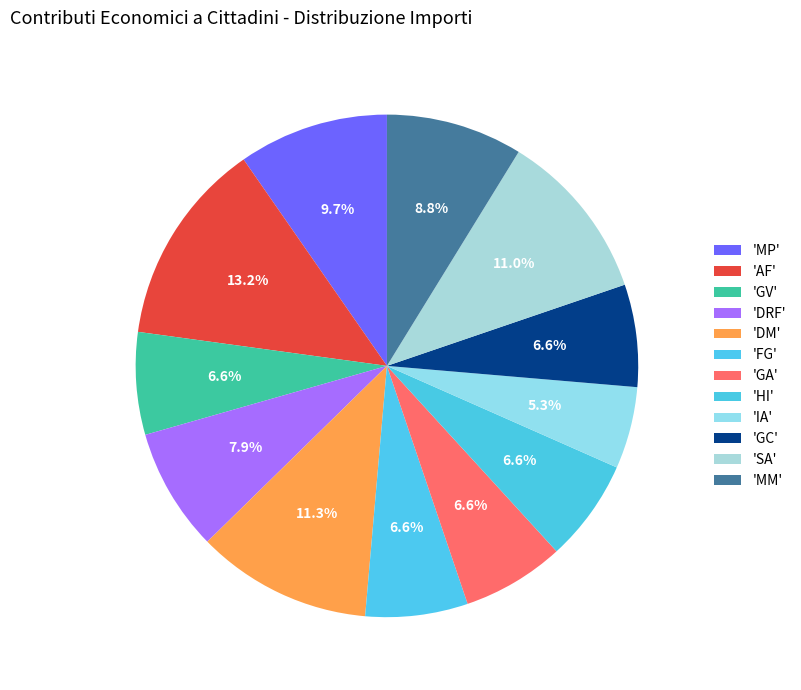

Which slice is the largest?

AF